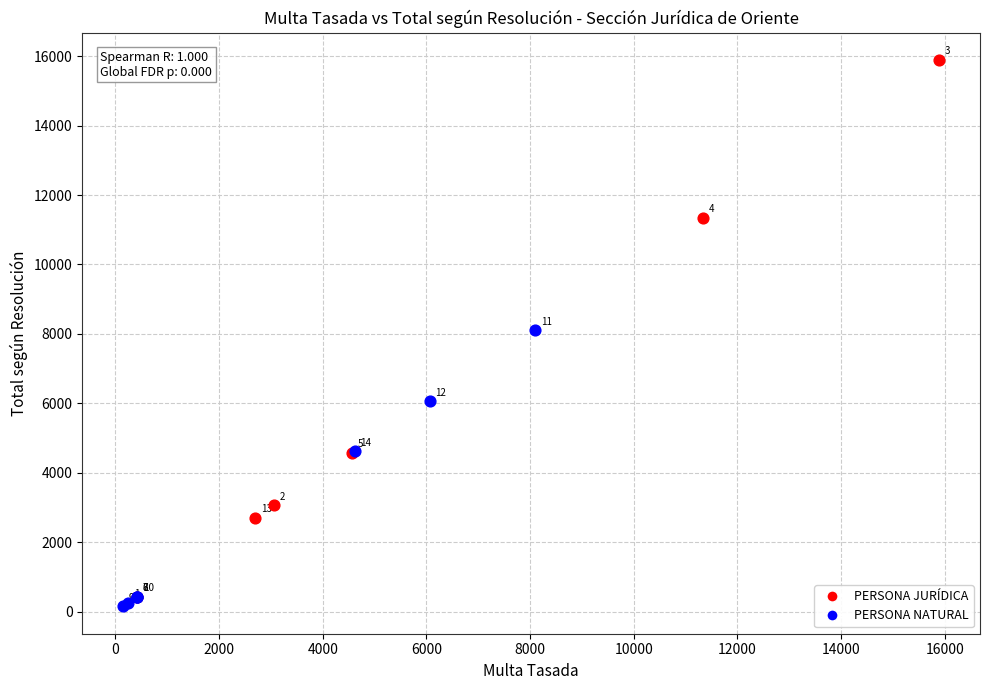

Which series reaches the minimum Y coordinate?

PERSONA NATURAL